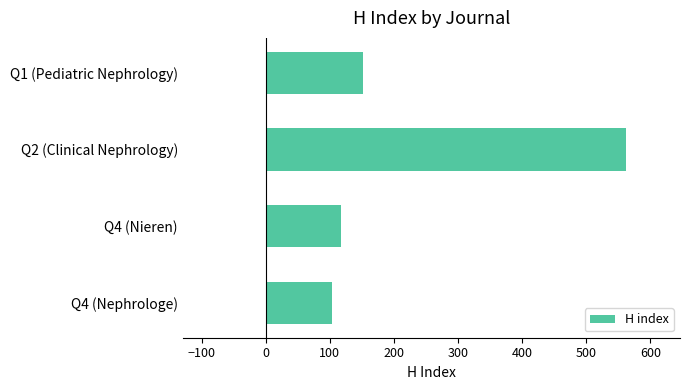

What is the greatest value displayed?

562